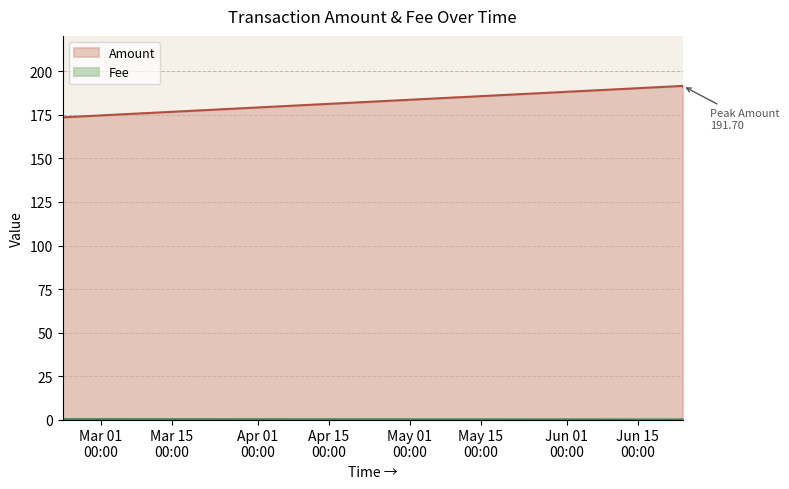

What is the difference between the second highest and second lowest values in the Fee series?

0.2